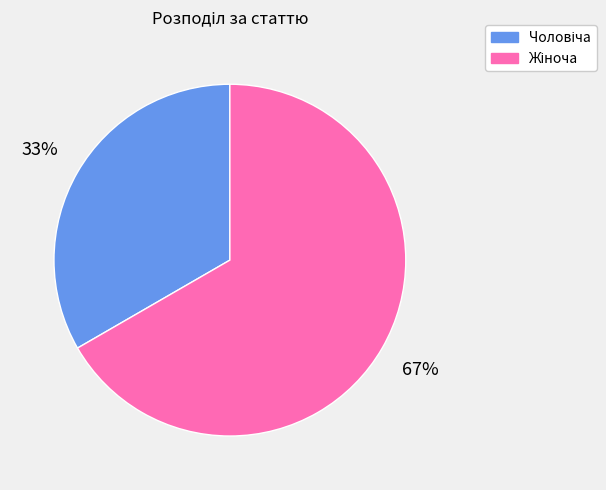

Is there any slice that represents more than half of the pie?

Yes